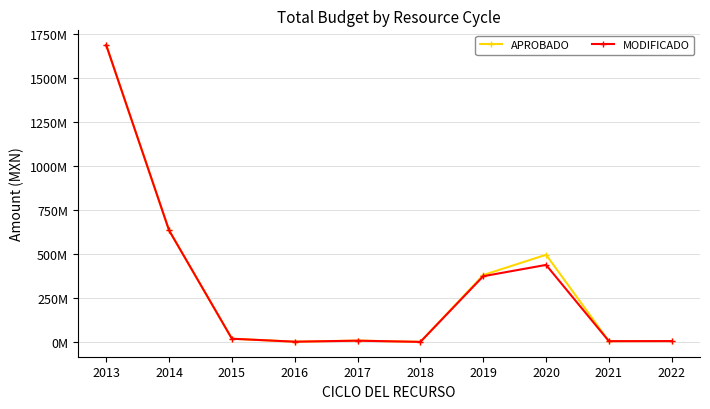

What is the minimum value shown in the chart?

539892.8